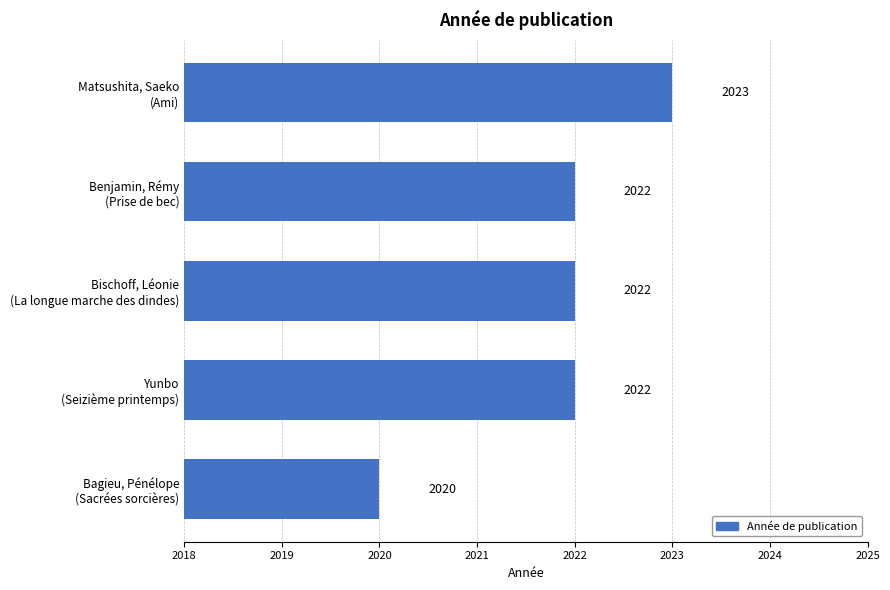

How many data points are less than 2022?

1